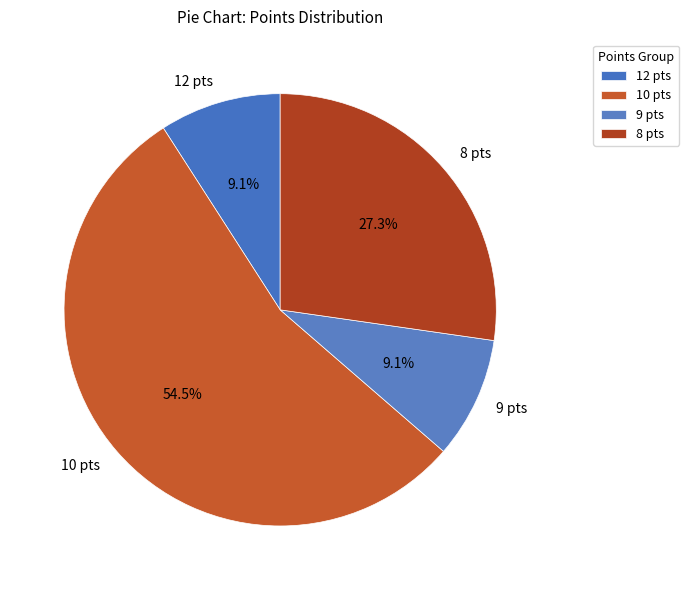

Which slice is the largest?

10 pts